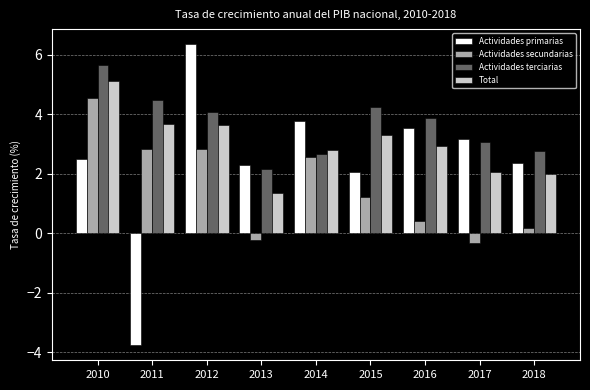

Where does the Total series first go above 2?

2010